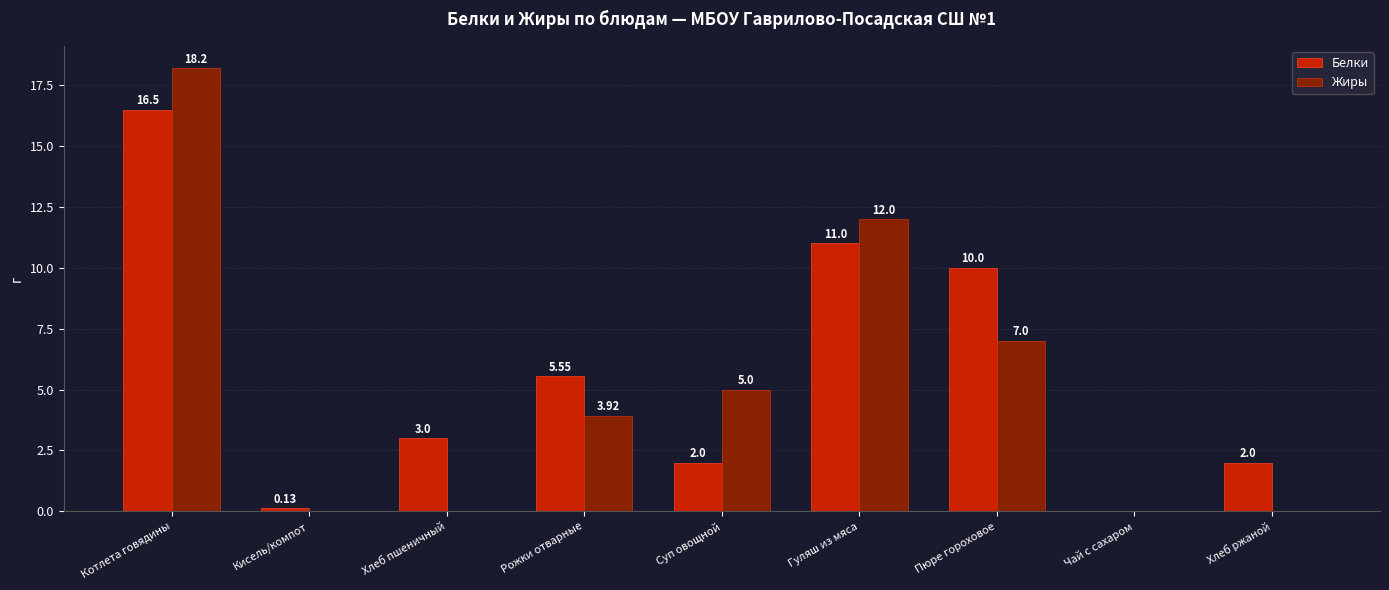

Between Котлета говядины and Рожки отварные, which series saw the biggest shift?

Жиры